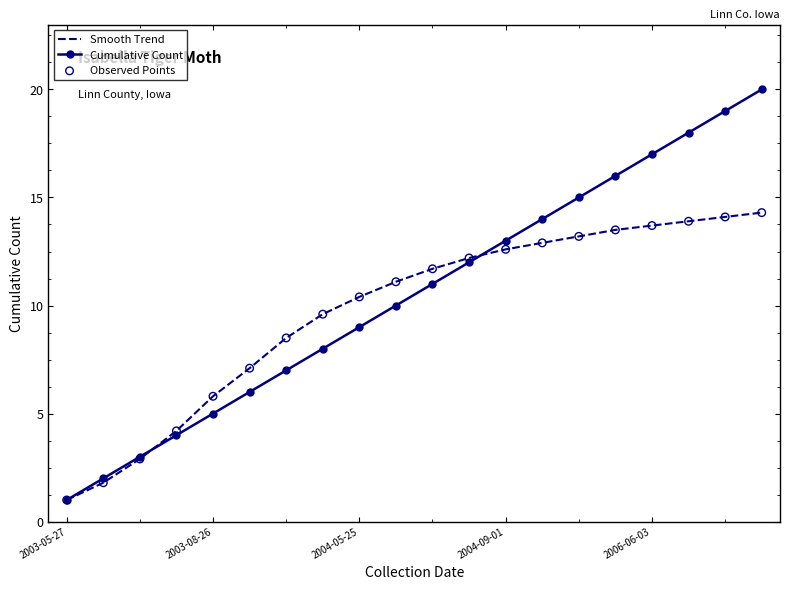

Rank the series by their maximum value, from highest to lowest.

Cumulative Count, Smooth Trend